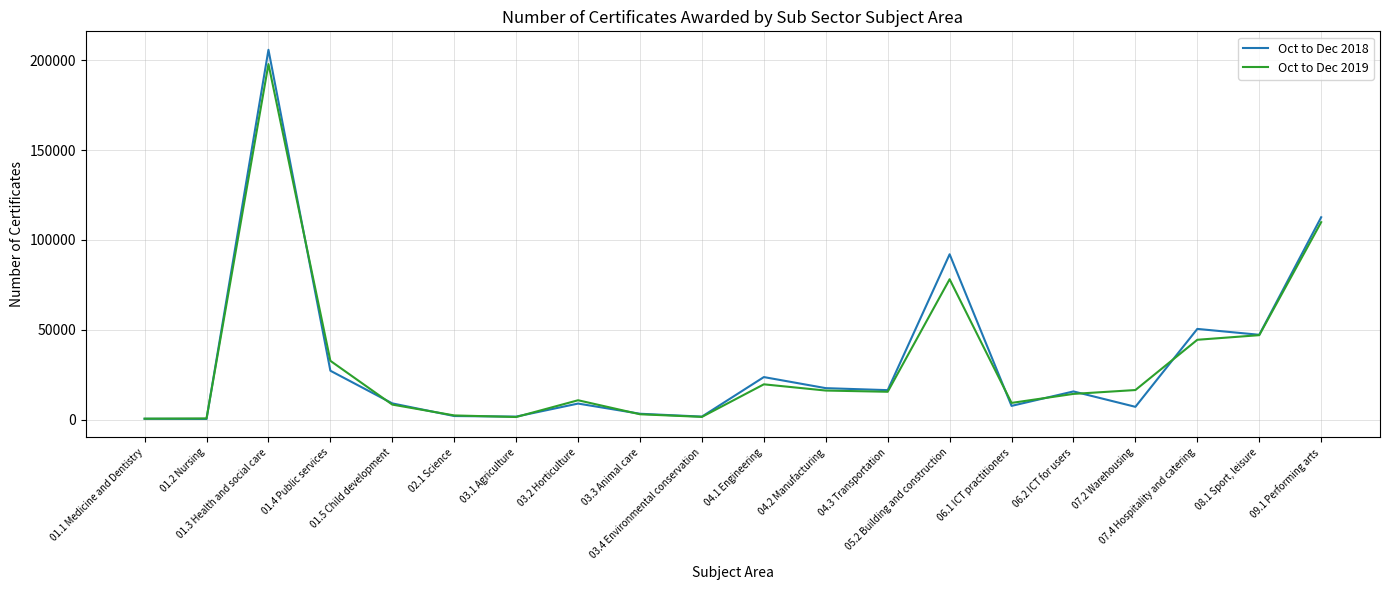

Does the chart have visible grid lines?

Yes